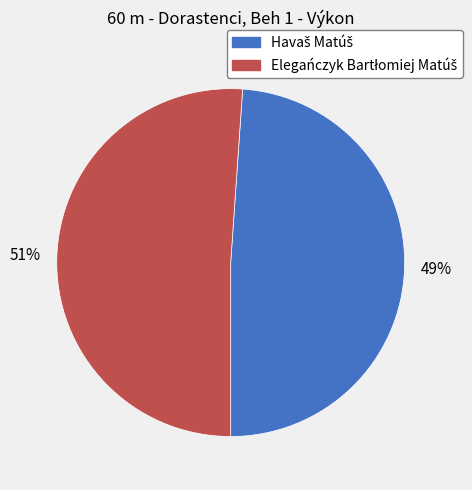

To the nearest percent, what is the average slice percentage?

50%